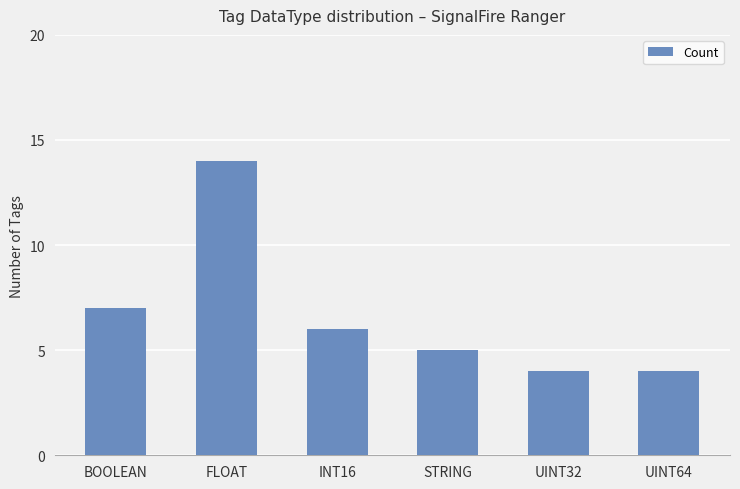

Read the value at FLOAT, to the nearest 5.

15